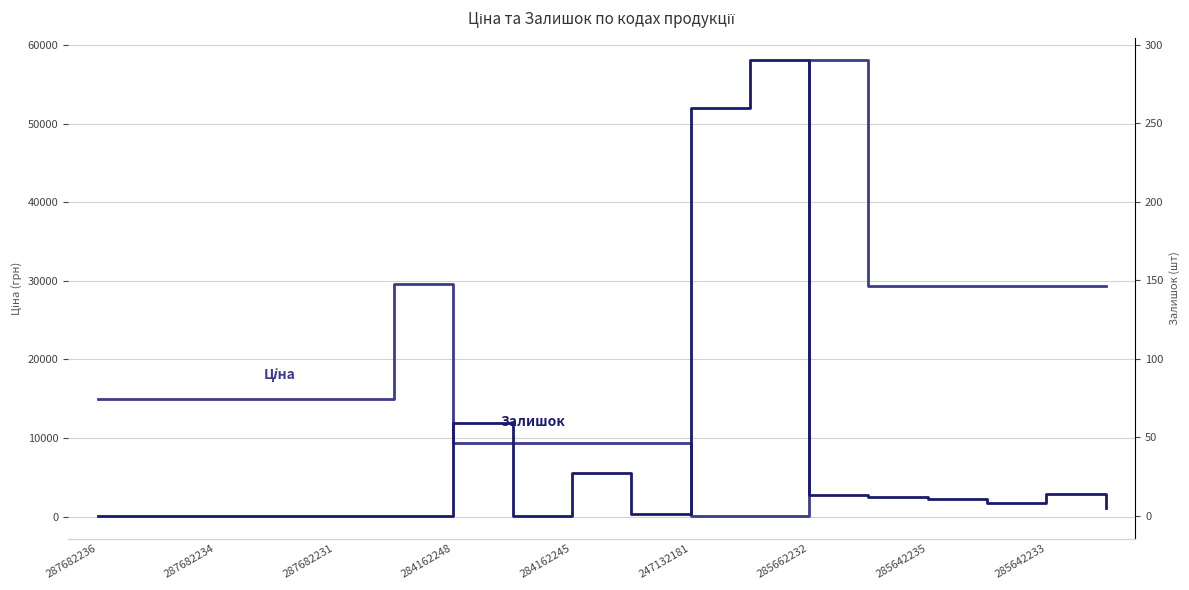

Reading right to left, what are all the values shown in this chart?

Ціна: 29294.9	29294.9	29294.9	29294.9	29294.9	58037.0	113.3	113.3	9416.9	9416.9	9416.9	9416.9	29548.9	15019.2	15019.2	15019.2	15019.2	15019.2
Залишок: 5.0	14.0	8.0	11.0	12.0	13.0	290.0	260.0	1.0	27.0	0.0	59.0	0.0	0.0	0.0	0.0	0.0	0.0